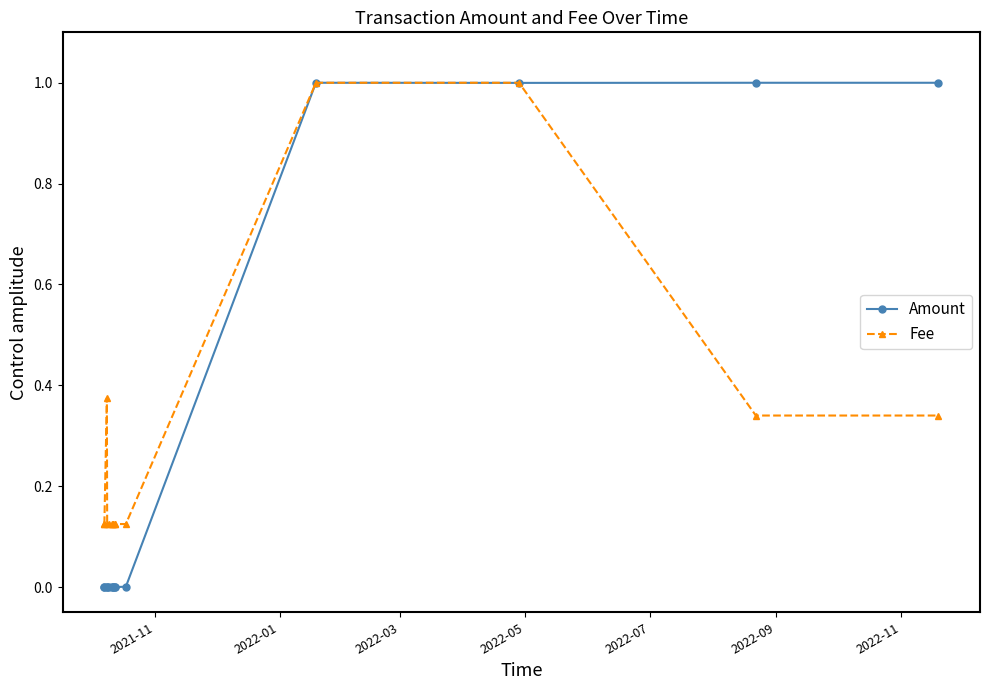

What is the highest value of the Amount series?

1.0